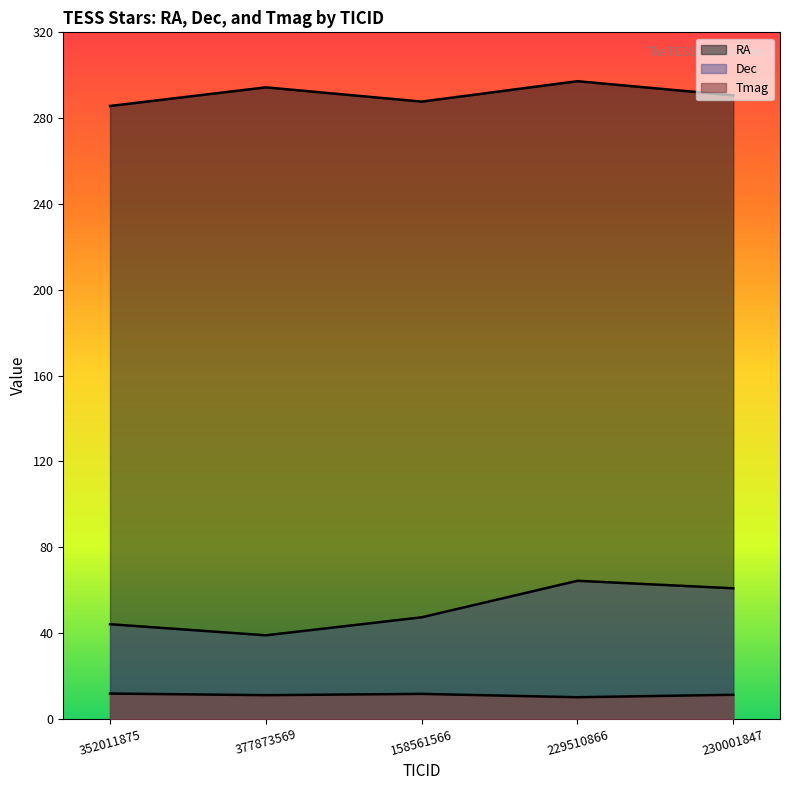

How many lines are shown in the chart?

3